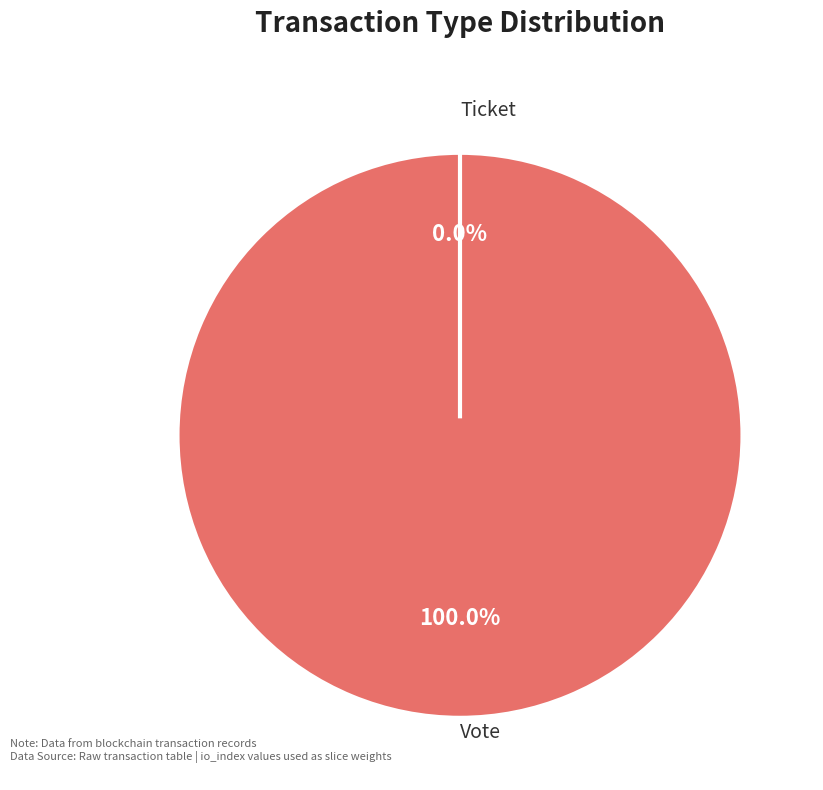

What portion of the pie excludes Ticket?

100.0%